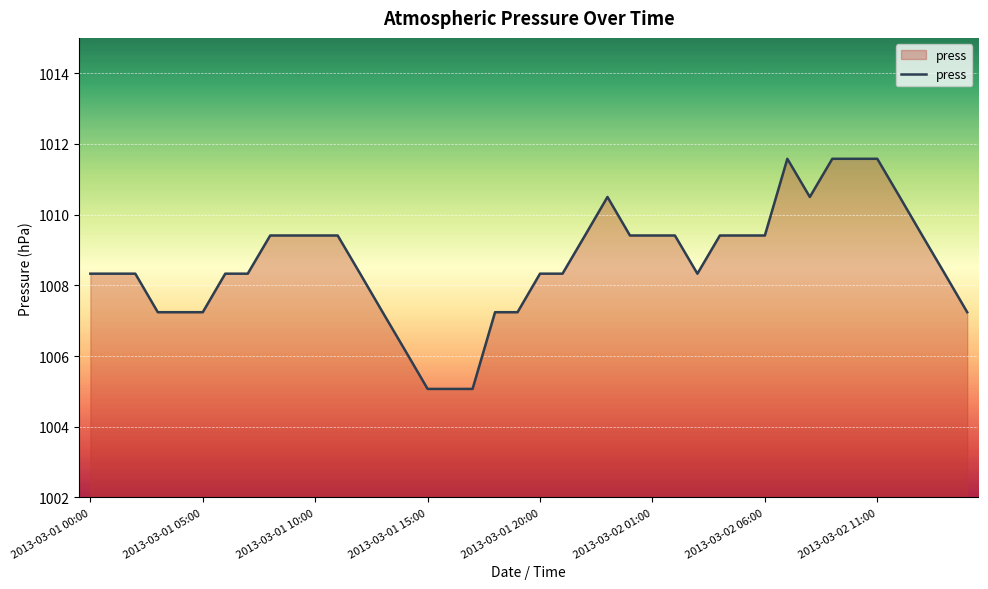

What is the difference between the maximum and minimum values?

6.5